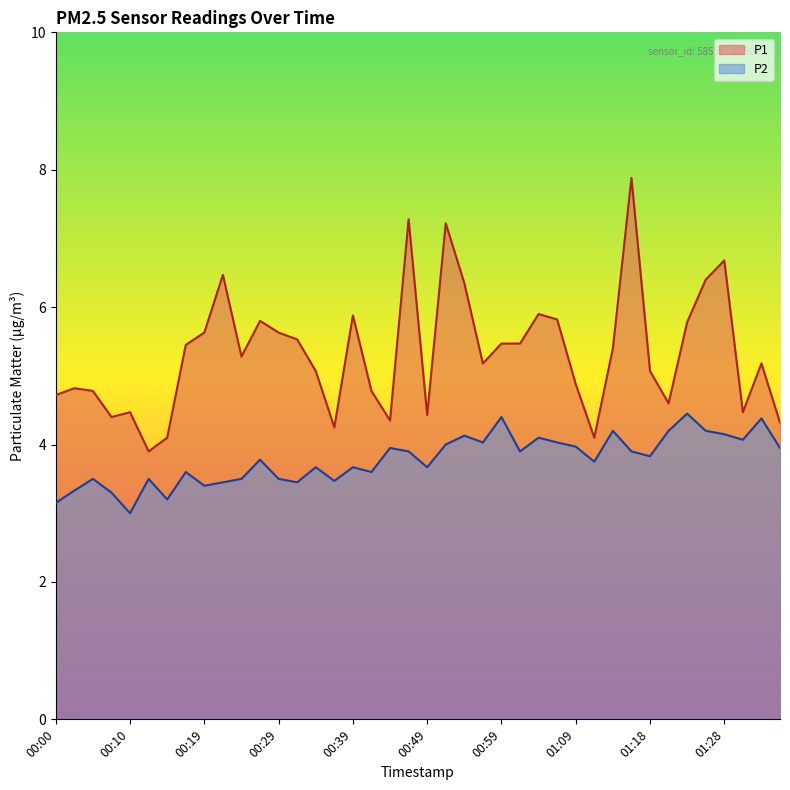

What position from the left is 00:15?

7